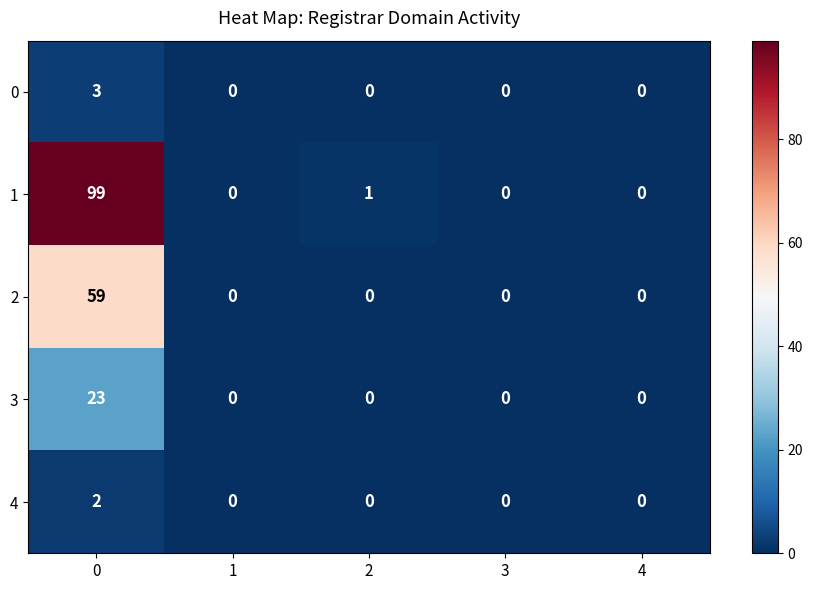

Reading left to right, list all the values displayed in this chart.

0: 0=3	1=0	2=0	3=0	4=0
1: 0=99	1=0	2=1	3=0	4=0
2: 0=59	1=0	2=0	3=0	4=0
3: 0=23	1=0	2=0	3=0	4=0
4: 0=2	1=0	2=0	3=0	4=0